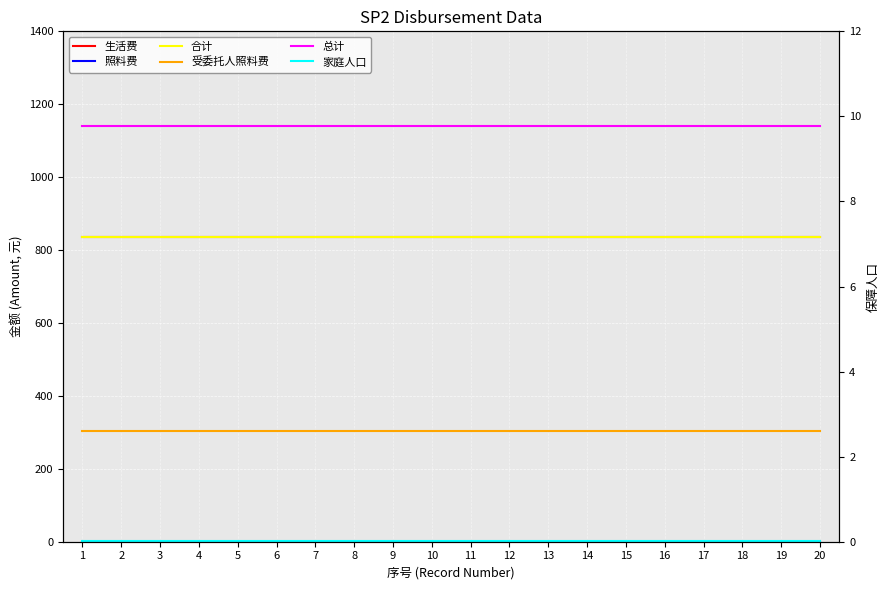

Reading left to right, extract all data points from this chart.

生活费: 835	835	835	835	835	835	835	835	835	835	835	835	835	835	835	835	835	835	835	835
照料费: 0	0	0	0	0	0	0	0	0	0	0	0	0	0	0	0	0	0	0	0
合计: 835	835	835	835	835	835	835	835	835	835	835	835	835	835	835	835	835	835	835	835
受委托人照料费: 305	305	305	305	305	305	305	305	305	305	305	305	305	305	305	305	305	305	305	305
总计: 1140	1140	1140	1140	1140	1140	1140	1140	1140	1140	1140	1140	1140	1140	1140	1140	1140	1140	1140	1140
家庭人口: 1	1	1	1	1	1	1	1	1	1	1	1	1	1	1	1	1	1	1	1